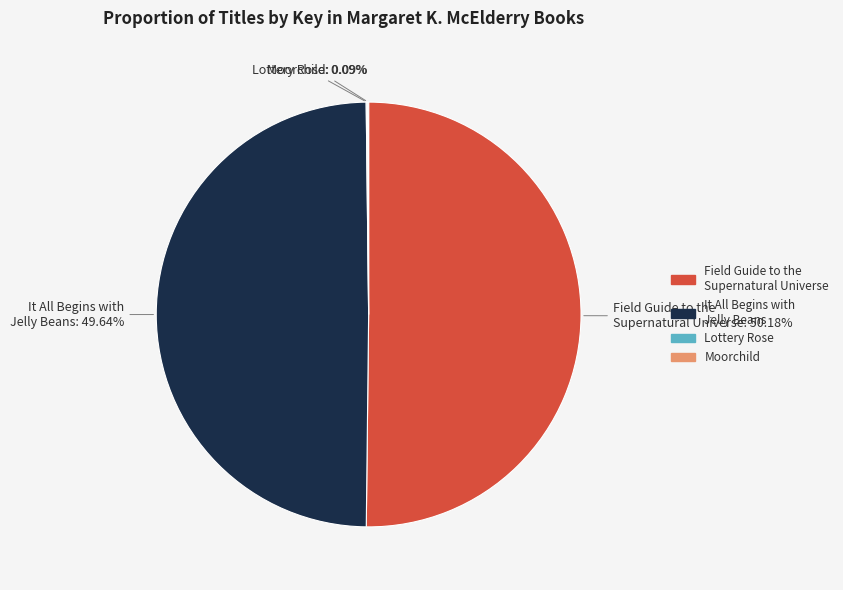

Which category has the biggest portion of the pie?

Field Guide to the Supernatural Universe